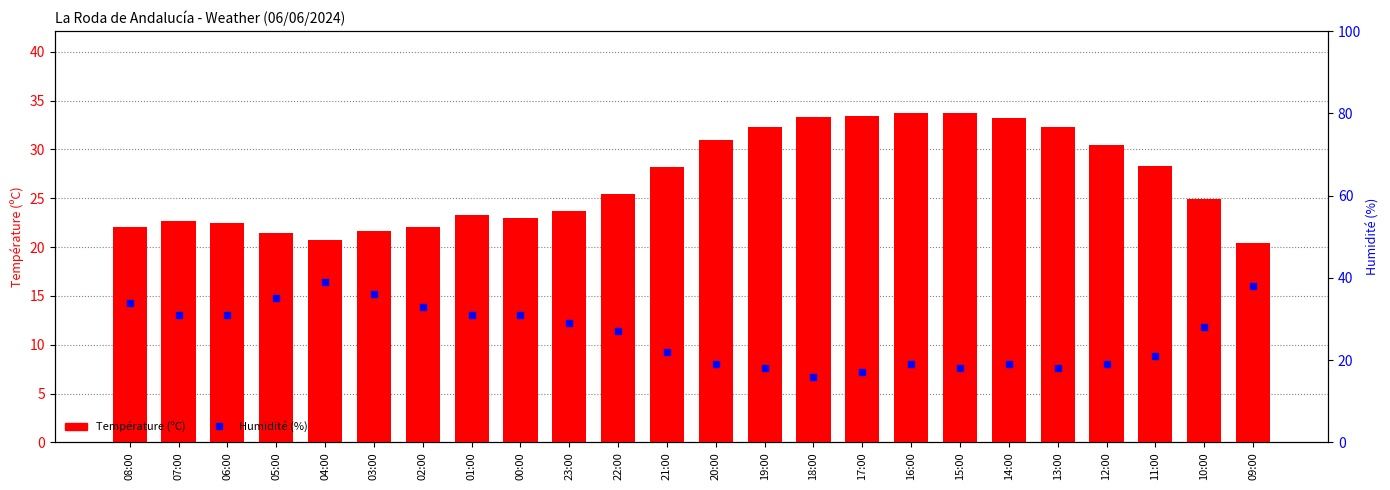

What is the difference between the second highest and minimum values in the Température (ºC) series?

13.3